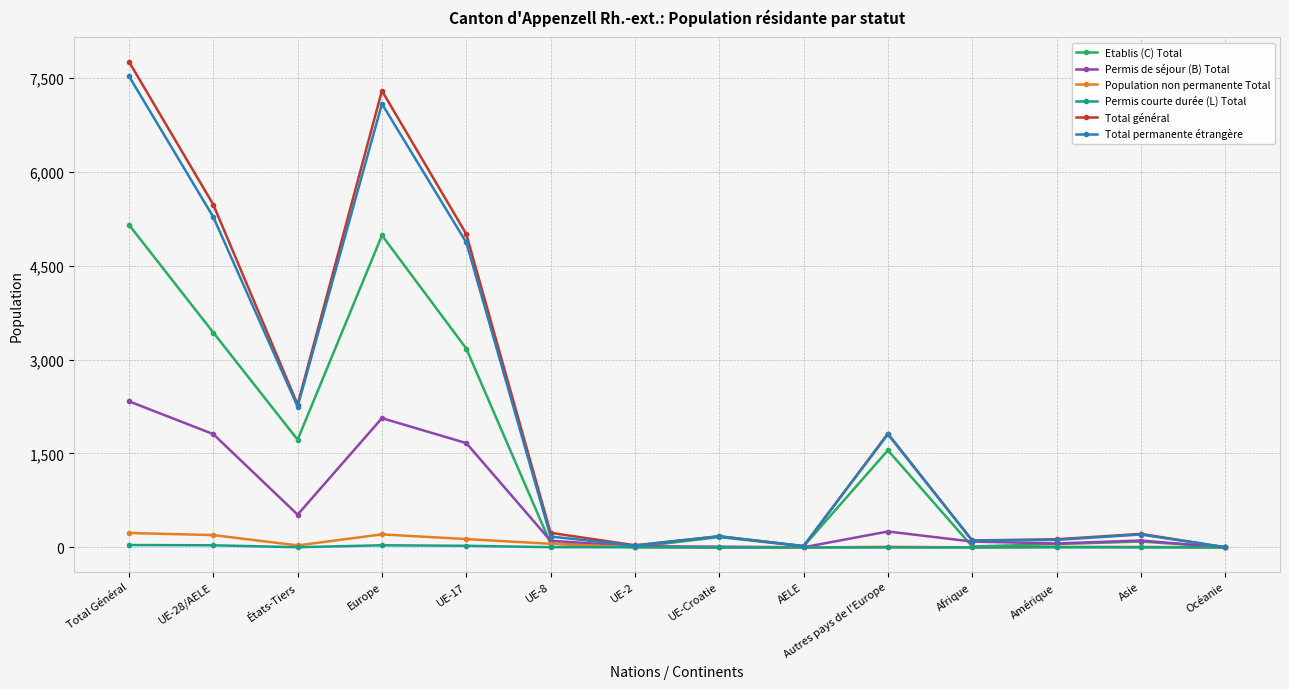

What are all the series names shown in the legend?

Etablis (C) Total, Permis de séjour (B) Total, Population non permanente Total, Permis courte durée (L) Total, Total général, Total permanente étrangère